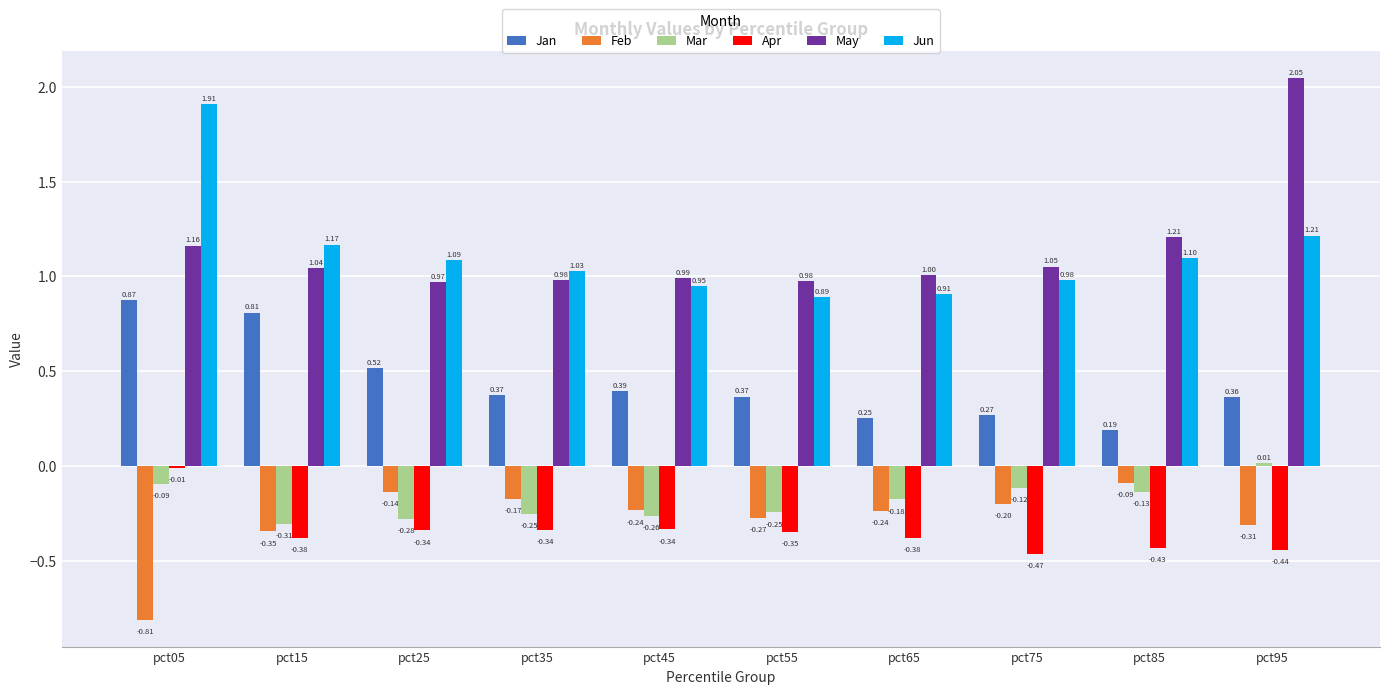

At pct25, list the series in order from smallest to largest.

Apr, Mar, Feb, Jan, May, Jun